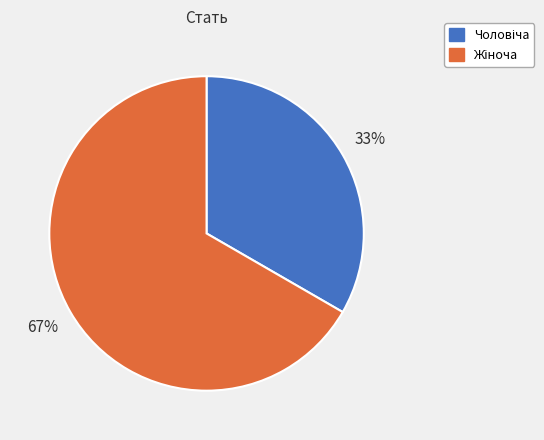

Does any single category account for the majority?

Yes